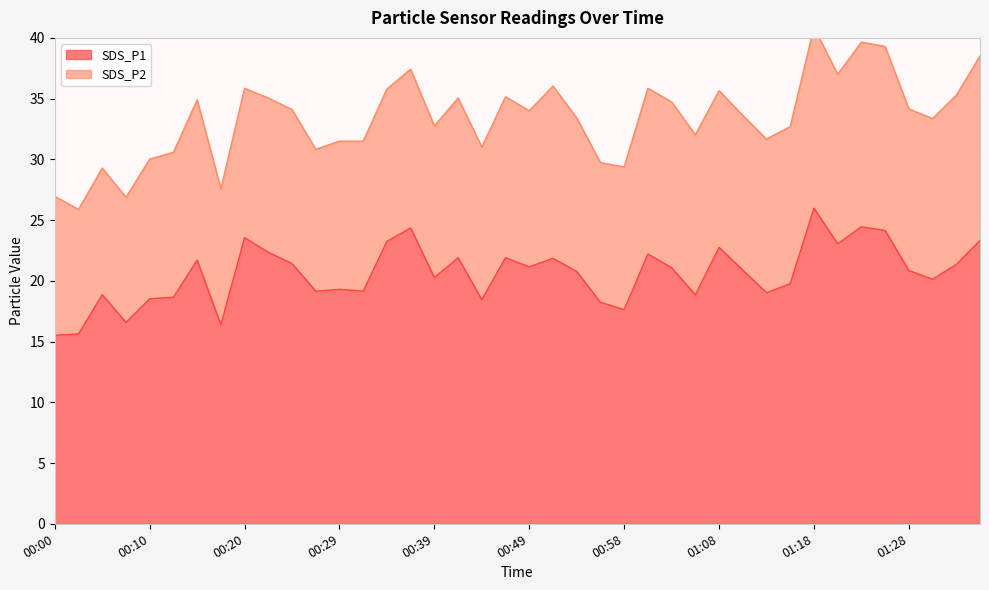

Is it true that the value at 01:06 is 8.4?

False